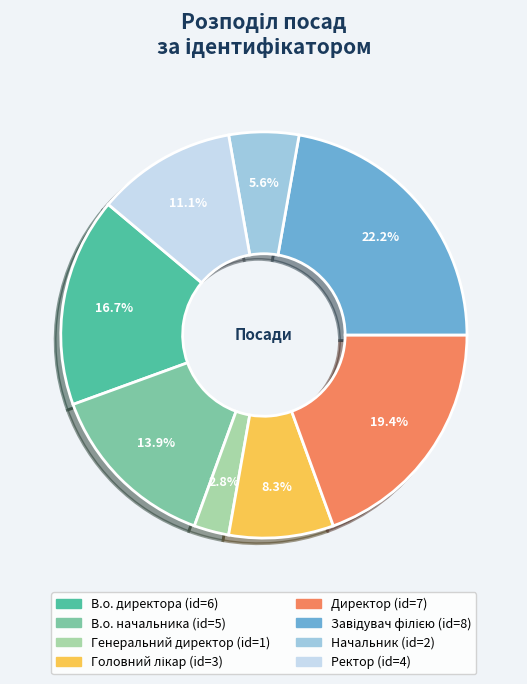

How many segments does this pie chart have?

8